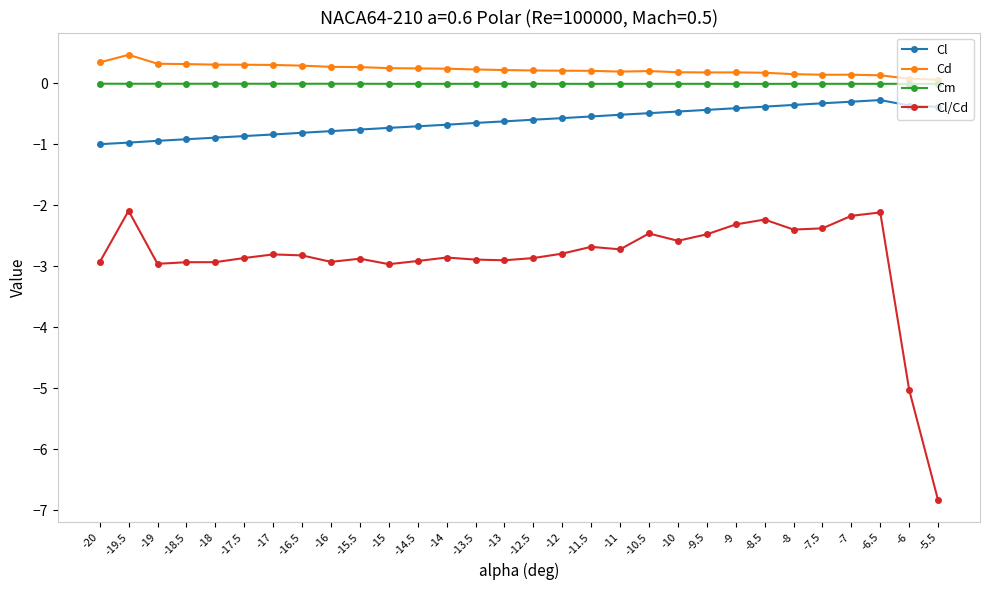

Is it true that Cl equals -0.8 at -16.5?

True